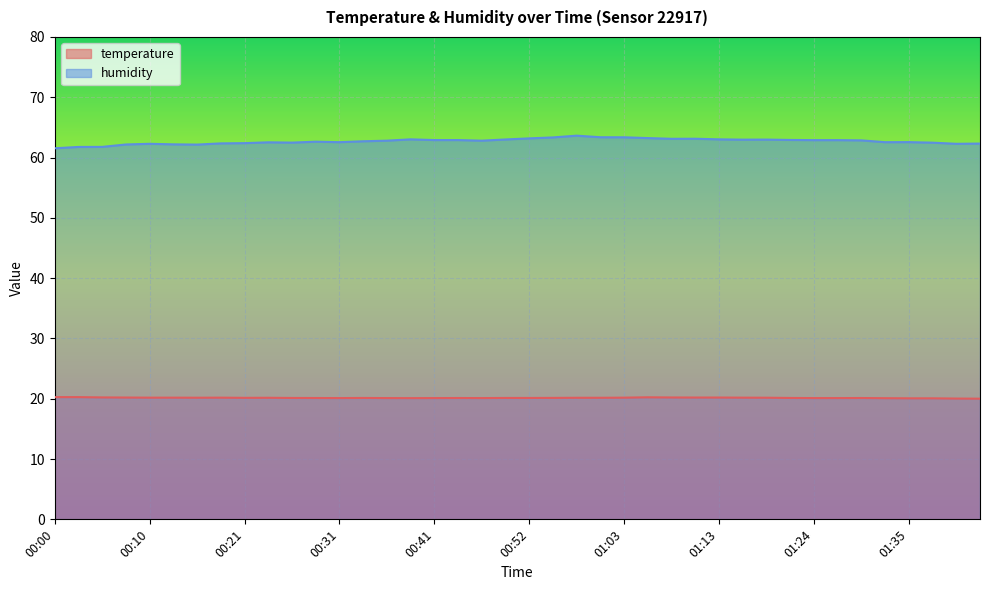

Where is humidity nearest to the value 62?

00:15